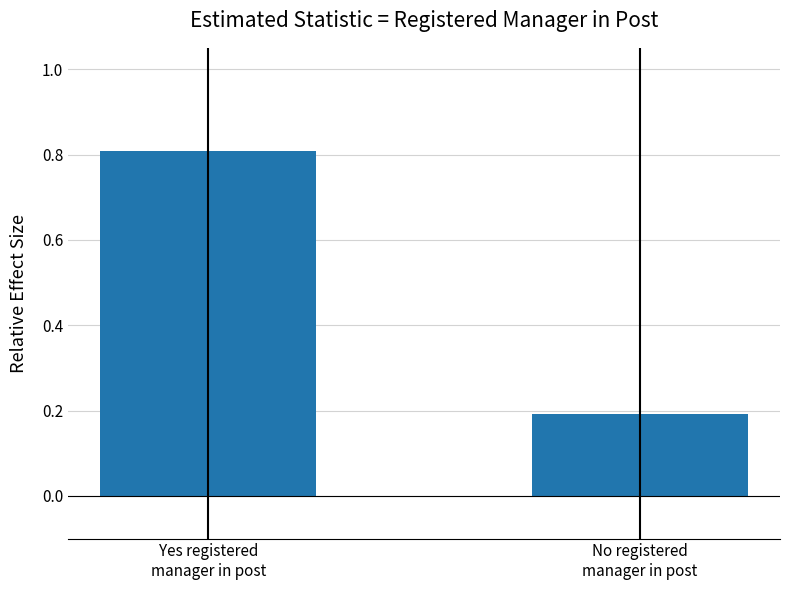

Is it true that the value at No registered
manager in post is 0.2?

True